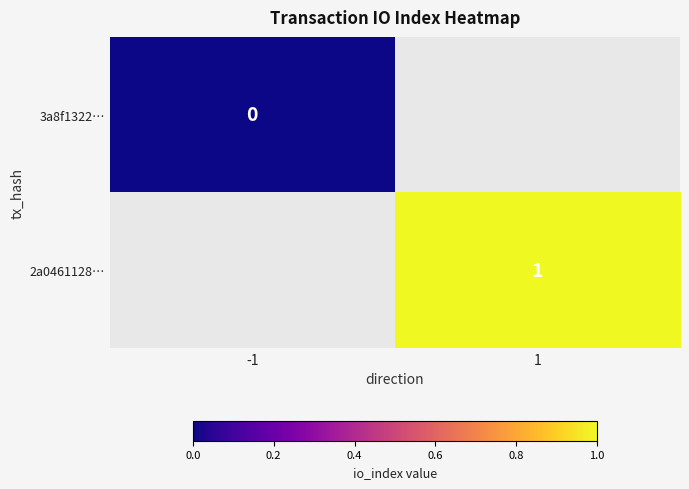

Count the number of categories in the chart.

2